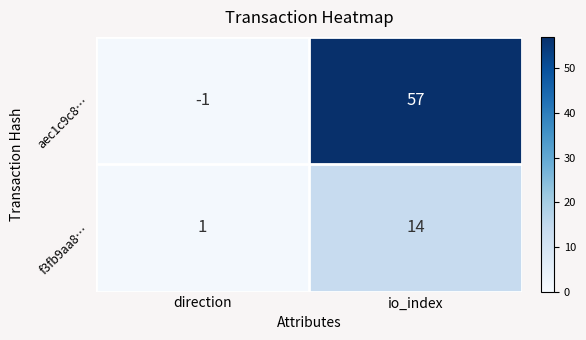

Reading left to right, transcribe all the data shown in this chart.

aec1c9c8…: -1	57
f3fb9aa8…: 1	14